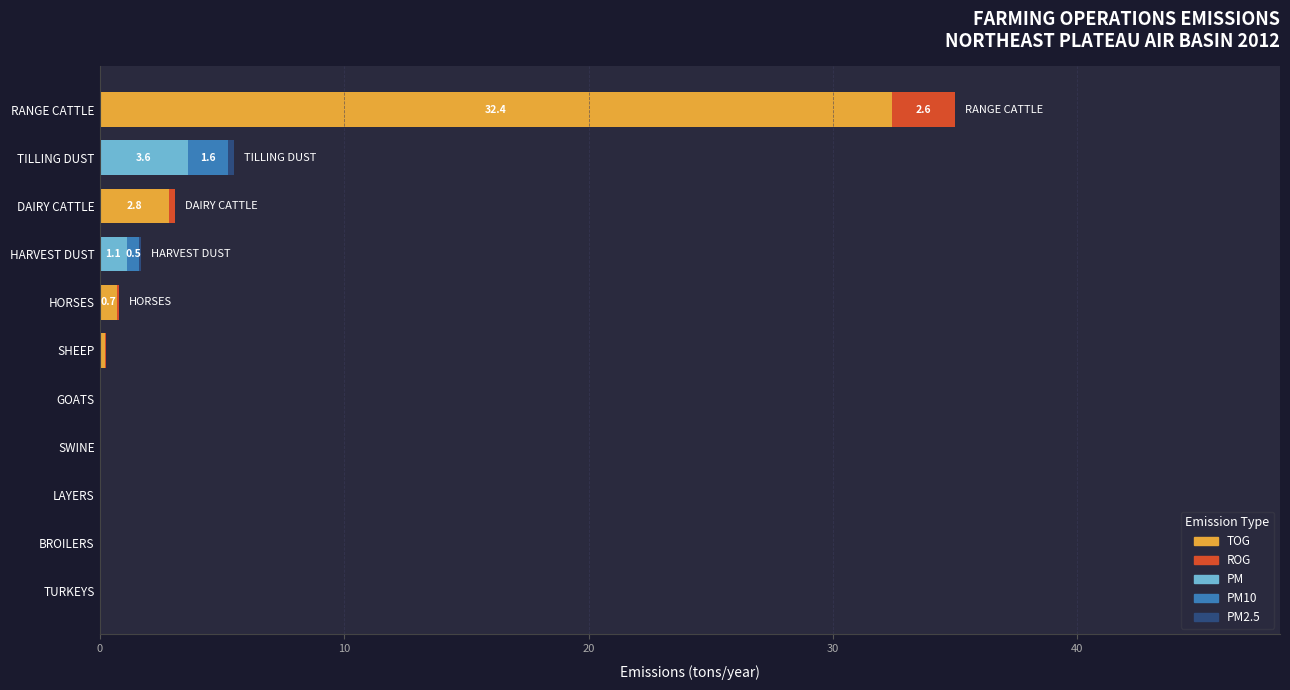

At which category is the sum across all series the highest?

RANGE CATTLE